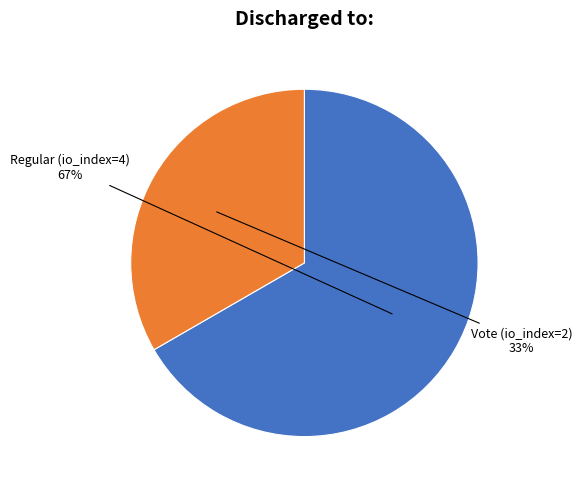

Rank the categories by value from lowest to highest.

Vote (io_index=2), Regular (io_index=4)